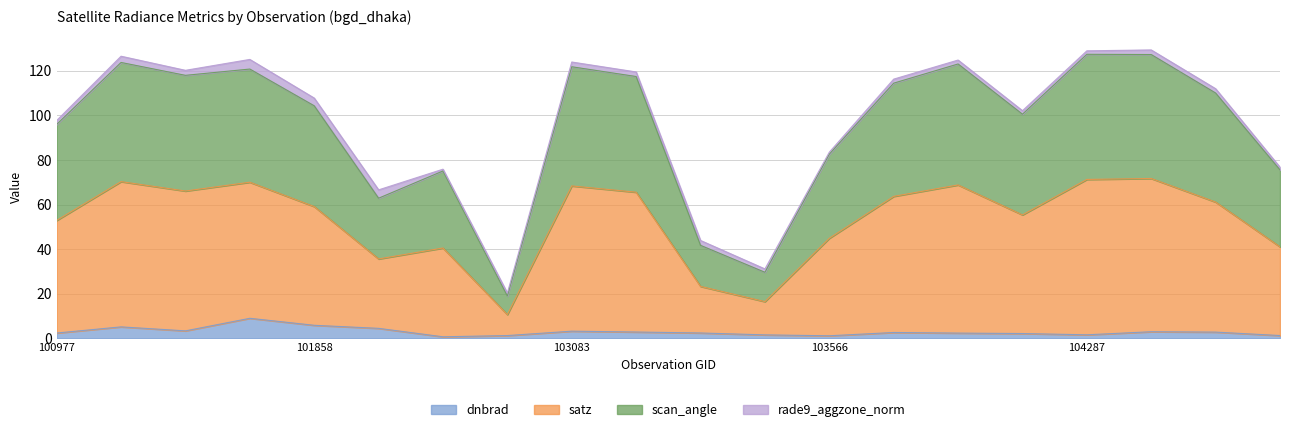

What are all the series names shown in the legend?

dnbrad, satz, scan_angle, rade9_aggzone_norm